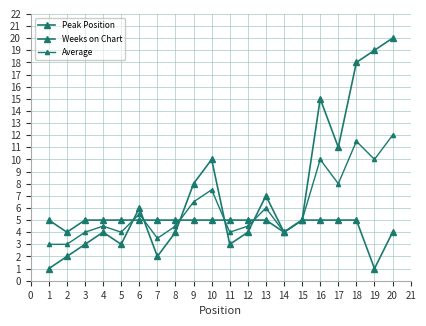

True or false: Weeks on Chart and Peak Position intersect in this chart.

True